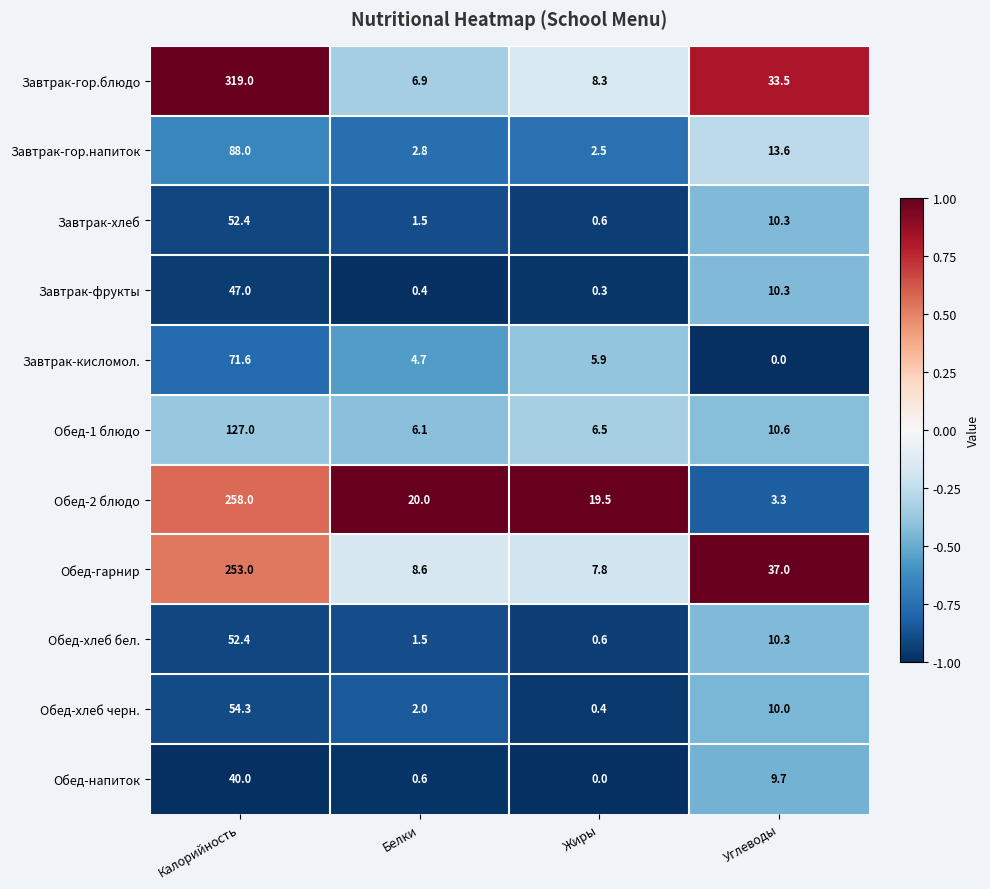

What is the approximate value of Обед-хлеб черн. at Жиры?

0.4